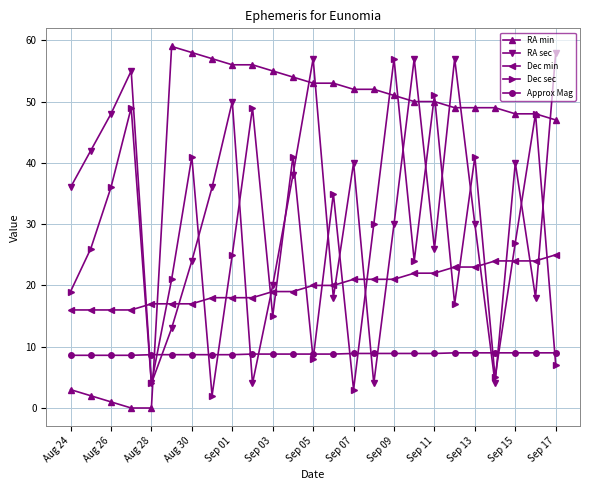

True or false: RA min and Dec sec cross at least once.

True